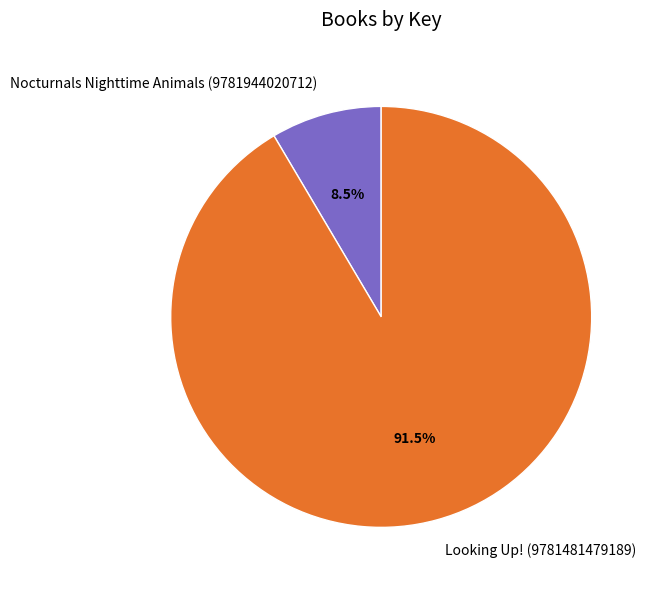

Rank the categories by value from highest to lowest.

Looking Up! (9781481479189), Nocturnals Nighttime Animals (9781944020712)